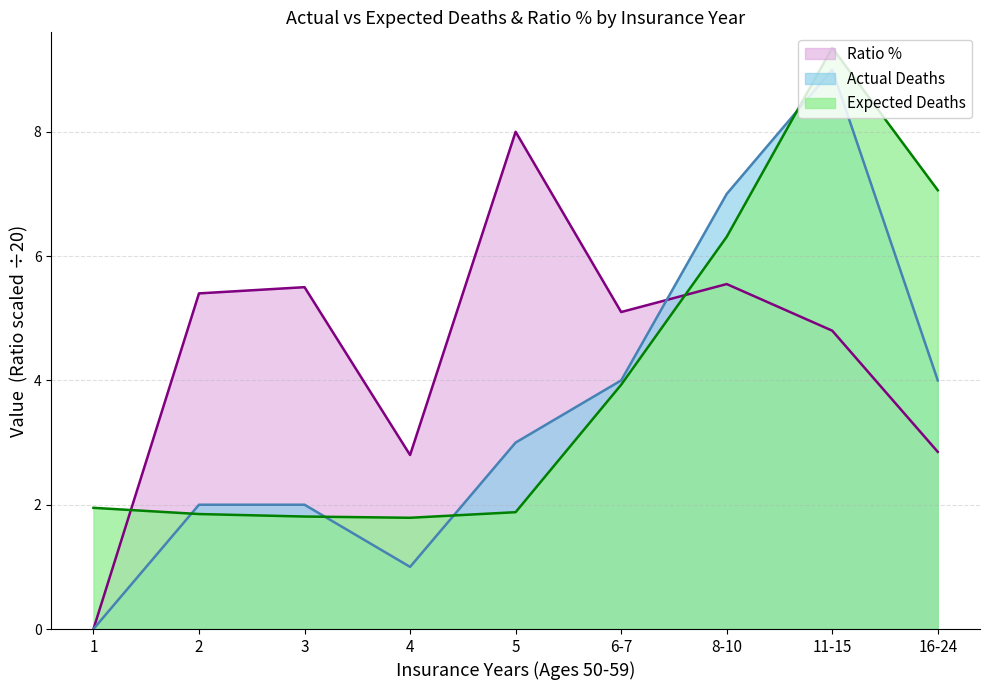

Which series changed the most between 3 and 5?

Ratio %